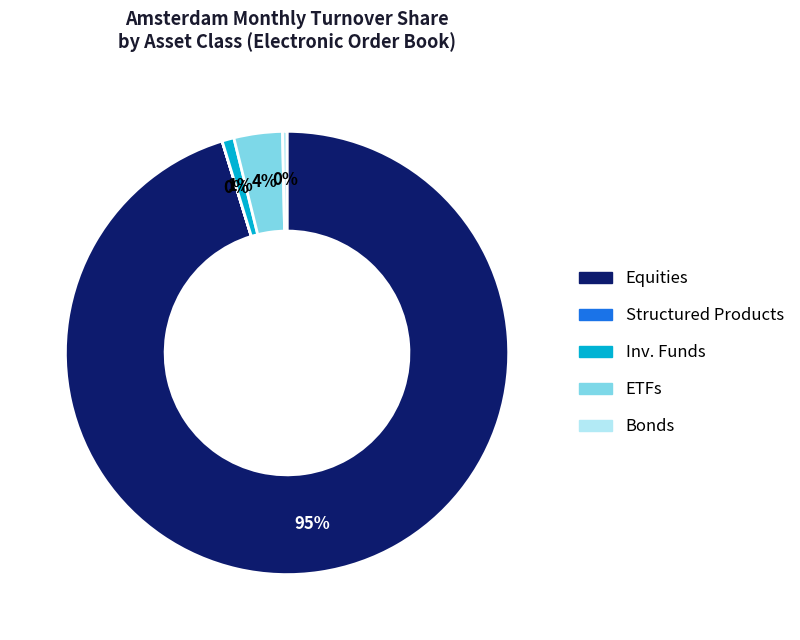

Does any single category account for the majority?

Yes